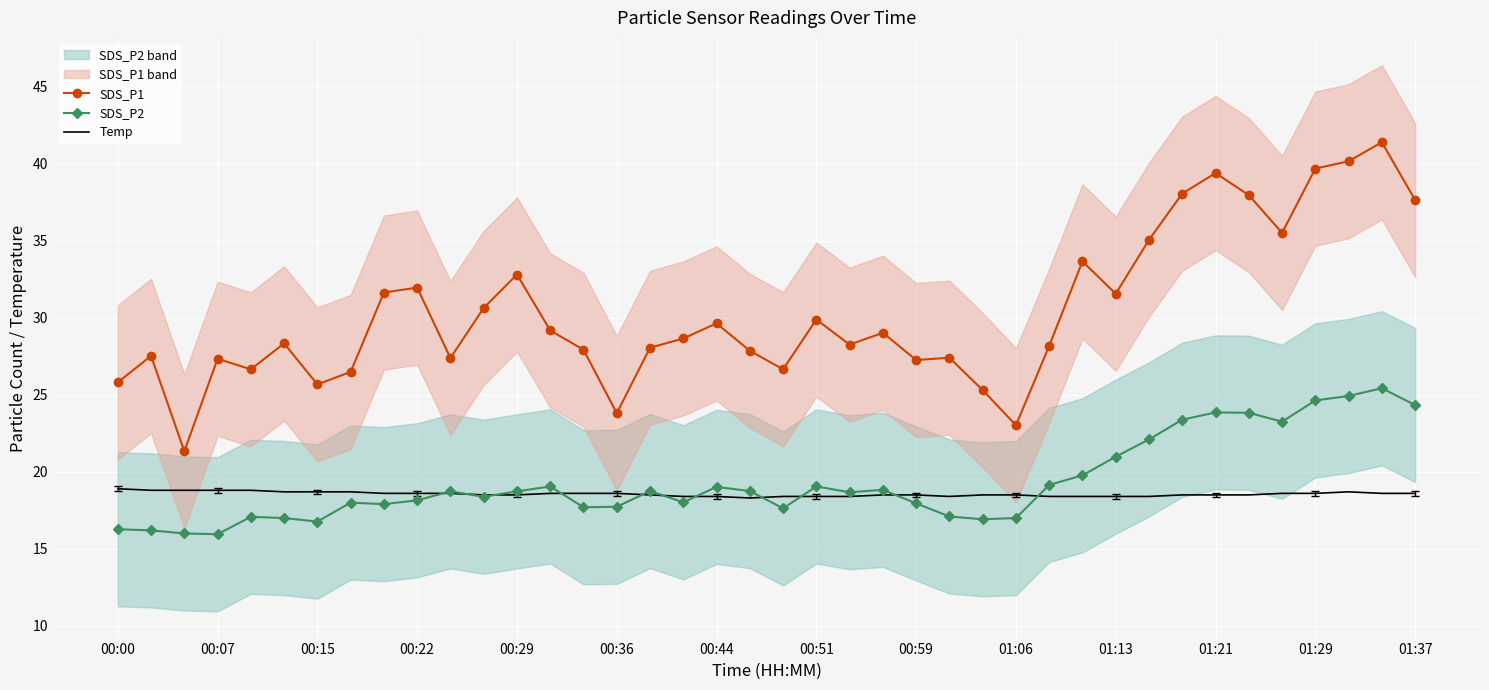

Rank the series at 14 from lowest to highest value.

SDS_P2, Temp, SDS_P1